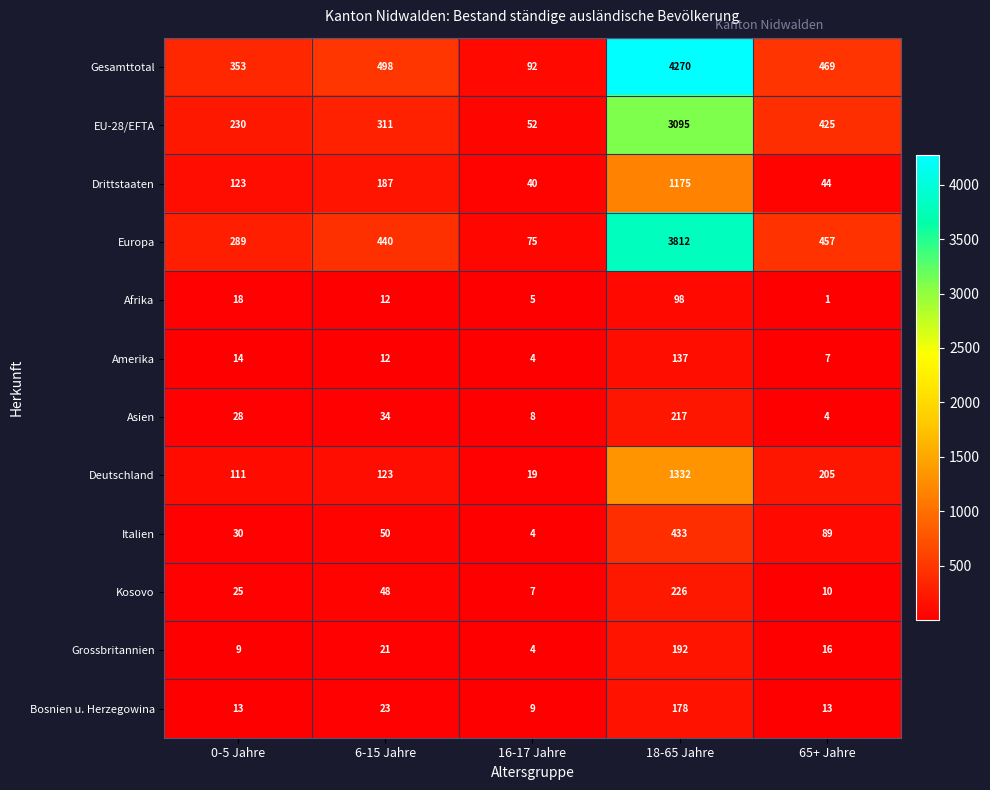

Count the number of data series in this chart.

12